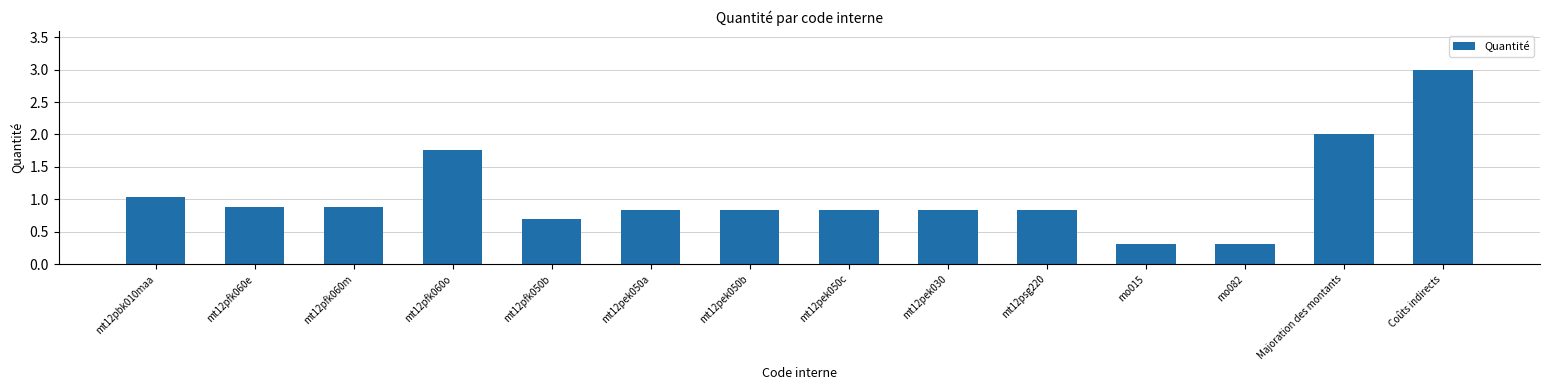

How many bars are there in total?

14